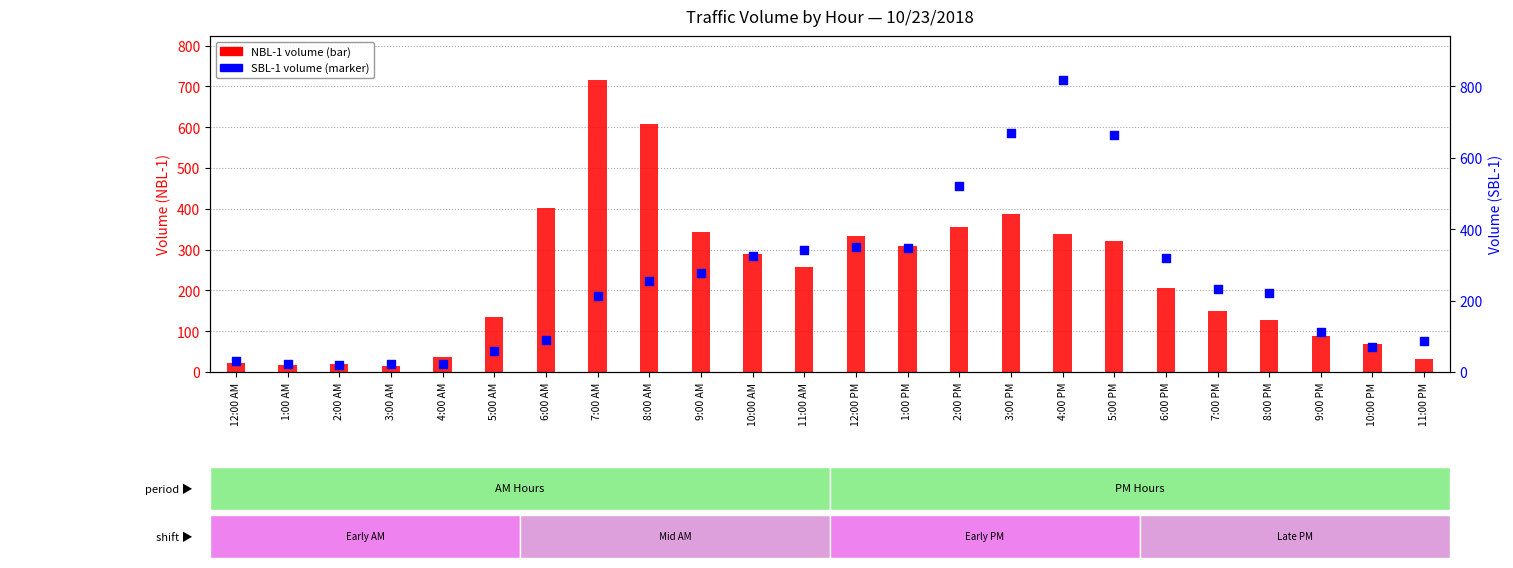

Is the value of SBL-1 at 1:00 AM greater than the value of NBL-1 at 1:00 AM?

Yes